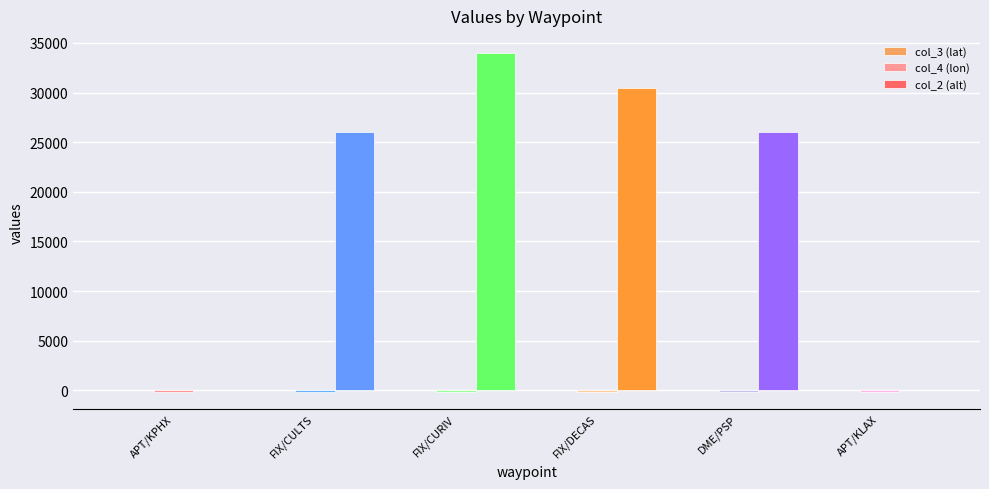

The value of col_2 (alt) at APT/KPHX is -20595.2. True or false?

False